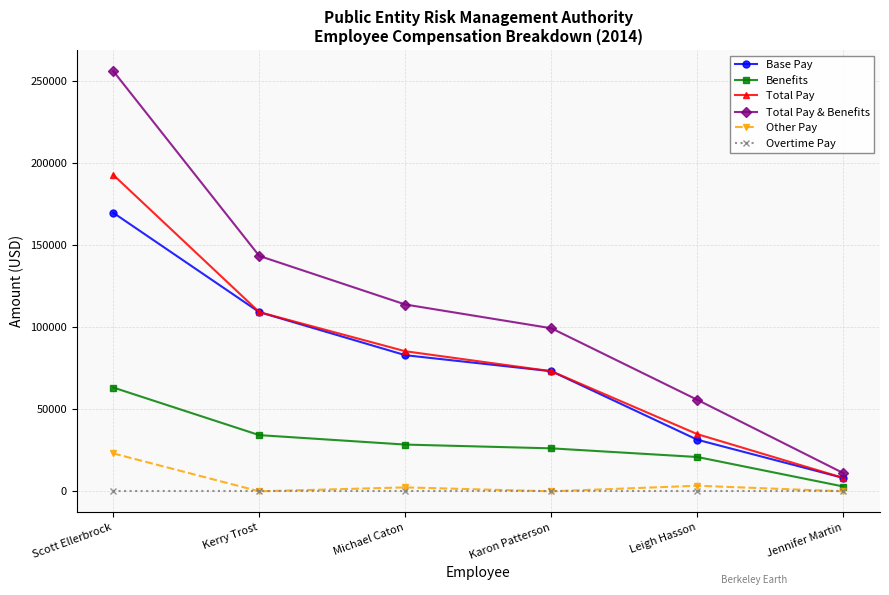

At which label is Base Pay closest to 89036?

Michael Caton